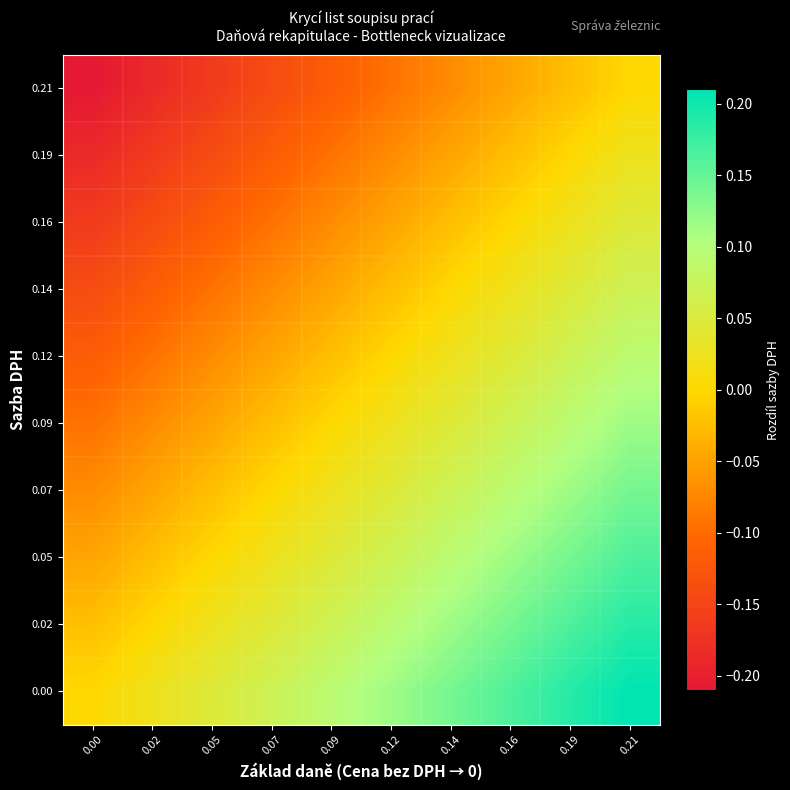

Which has a higher value, 0.02 or 0.14?

0.14